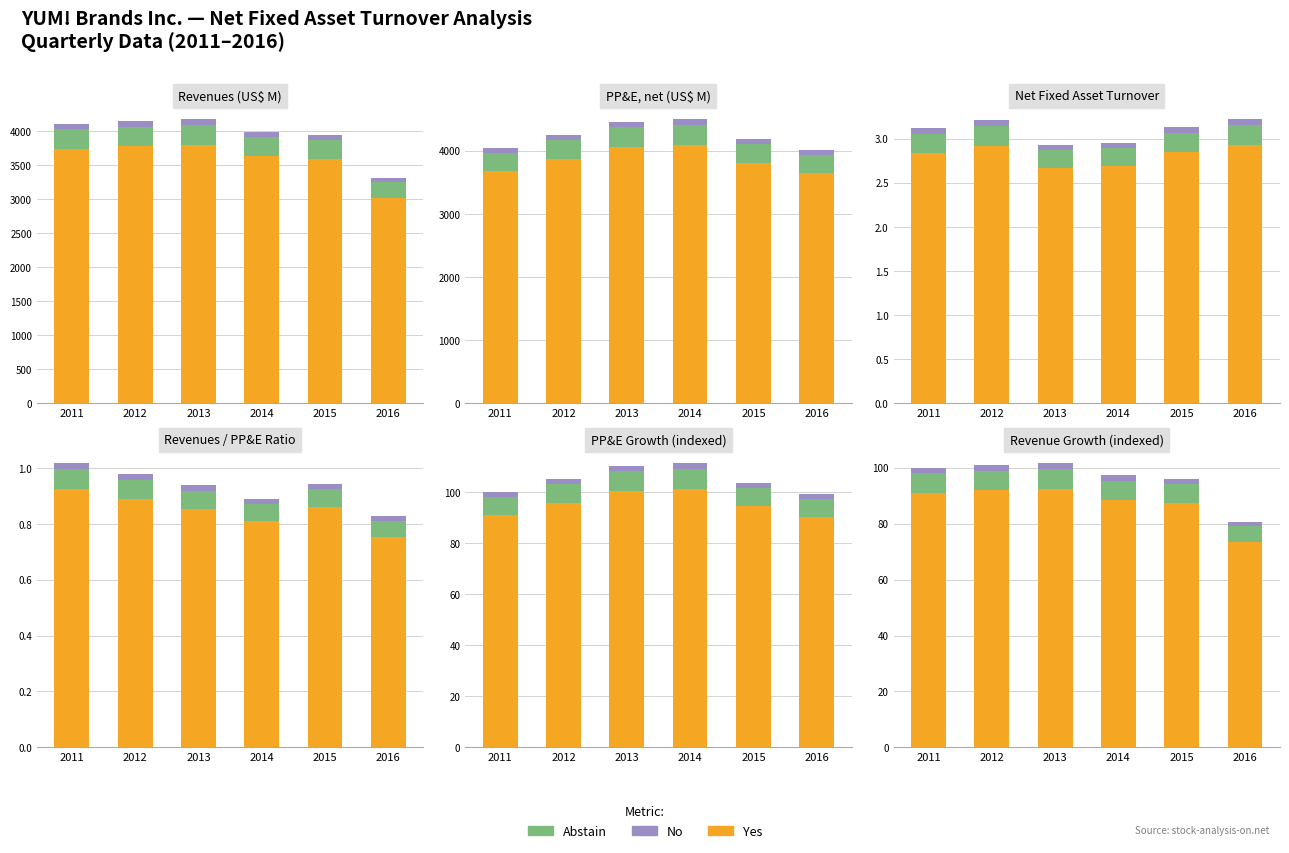

What is the highest value of the No series?

2.0